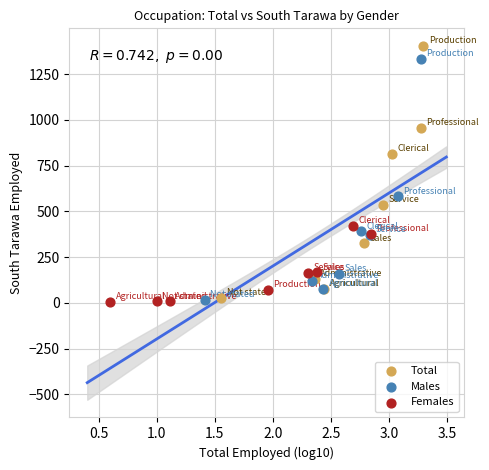

Which series has the largest Y range (max minus min)?

Total